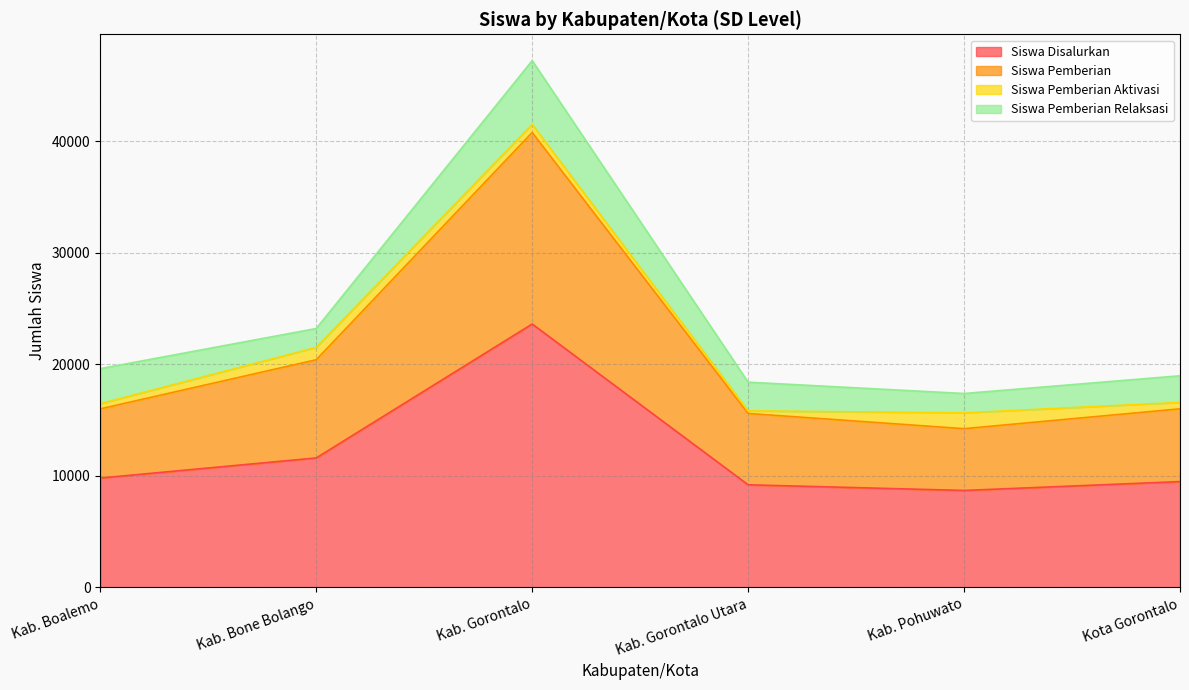

Where is the first local maximum for Siswa Pemberian?

Kab. Gorontalo